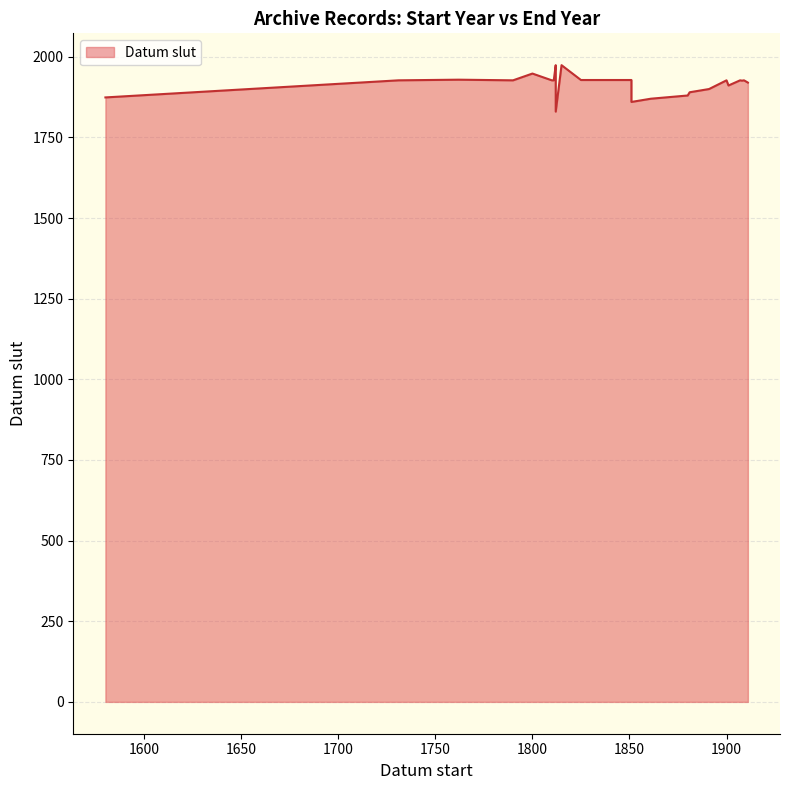

What is the label of the 24th point from the left?

1901